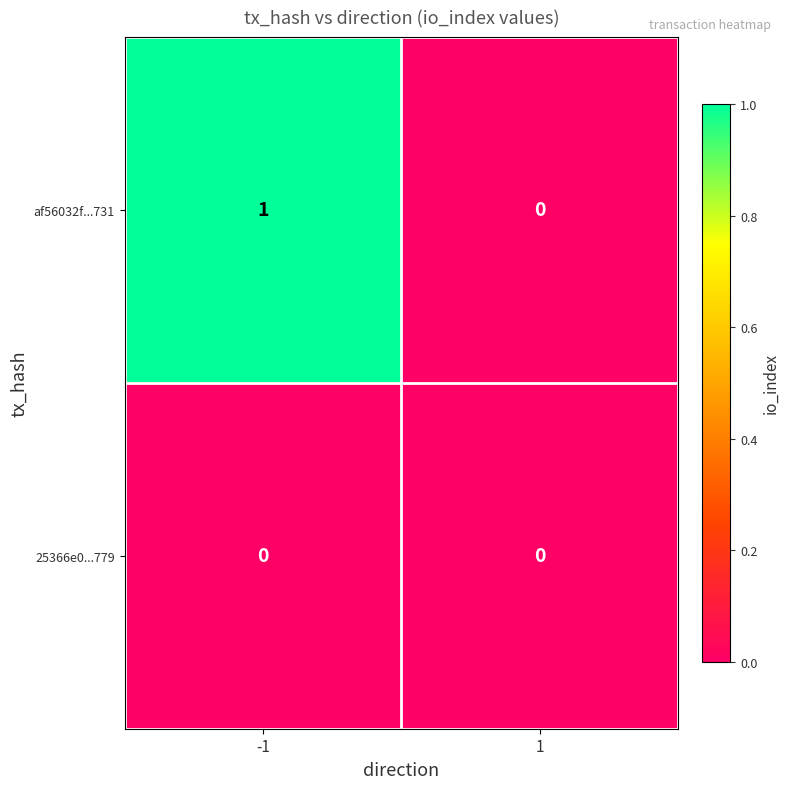

What is the maximum value shown in the chart?

1